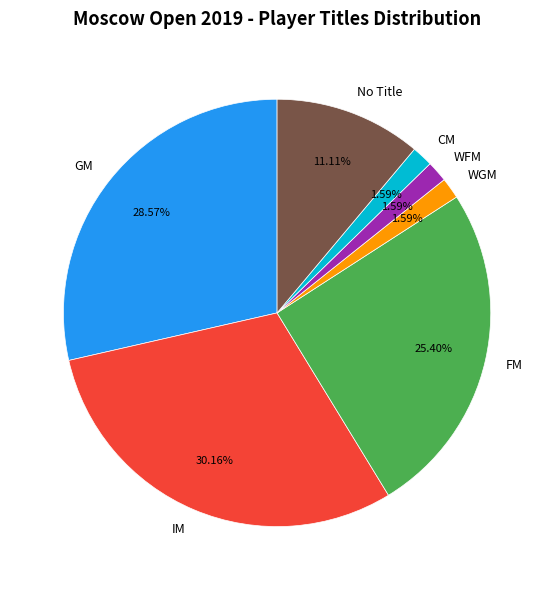

Which slice is the largest?

IM